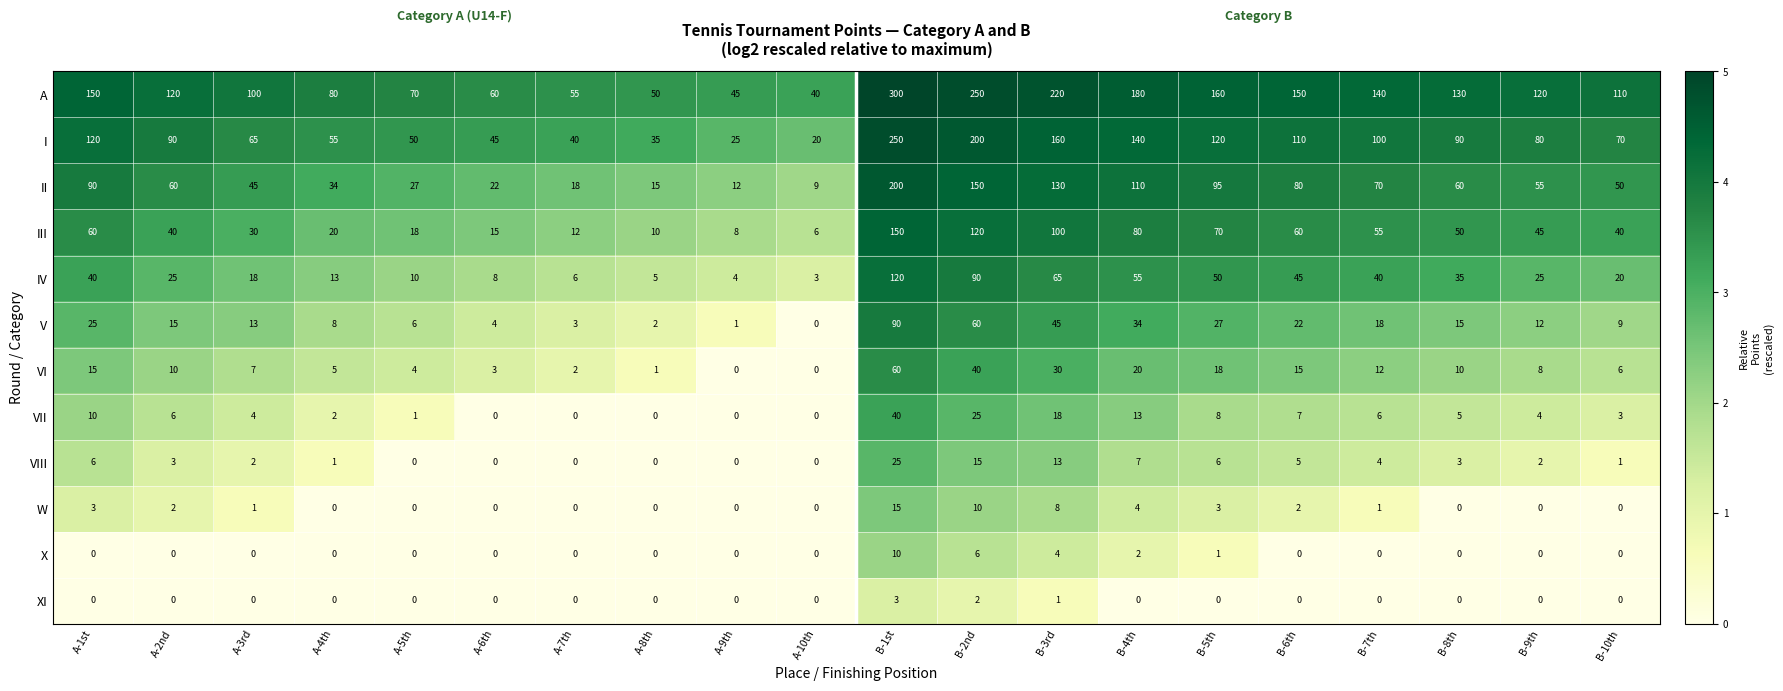

Is it true that II equals 97 at B-9th?

False